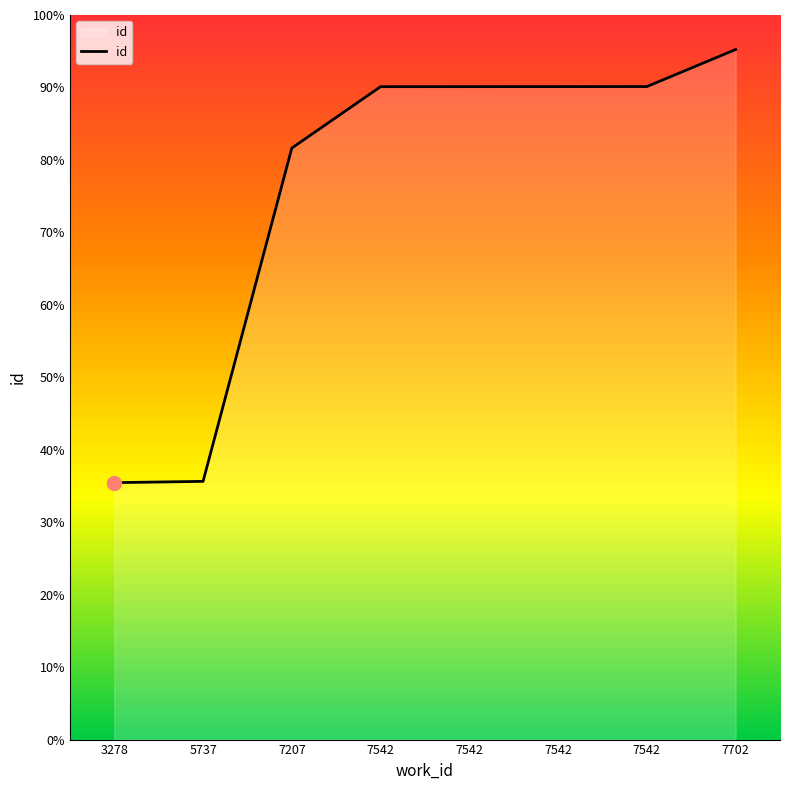

Is it true that the value at 7542 is 21700?

True